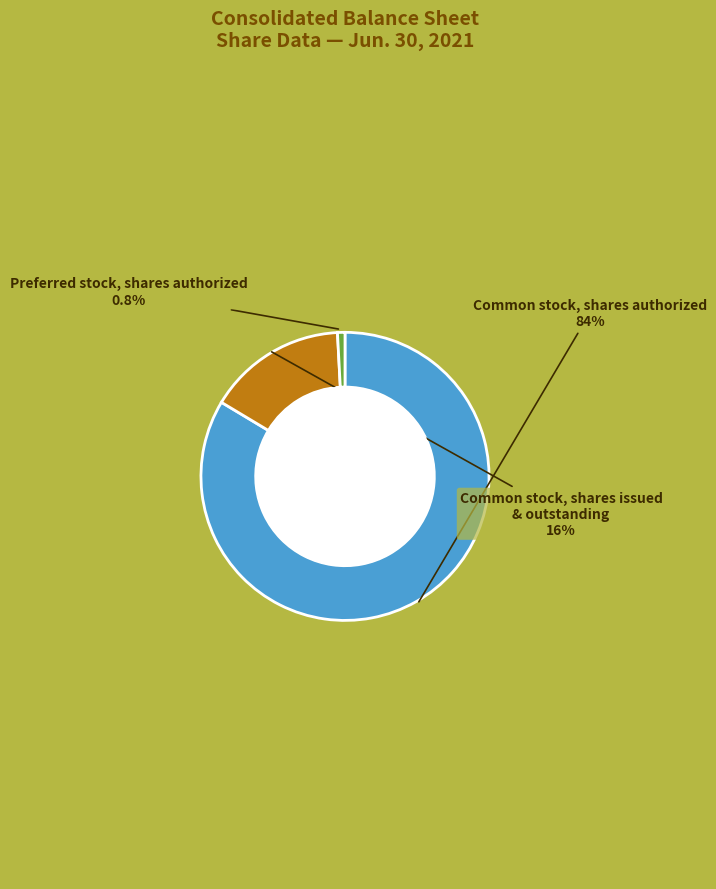

Is there a majority slice in this chart?

Yes